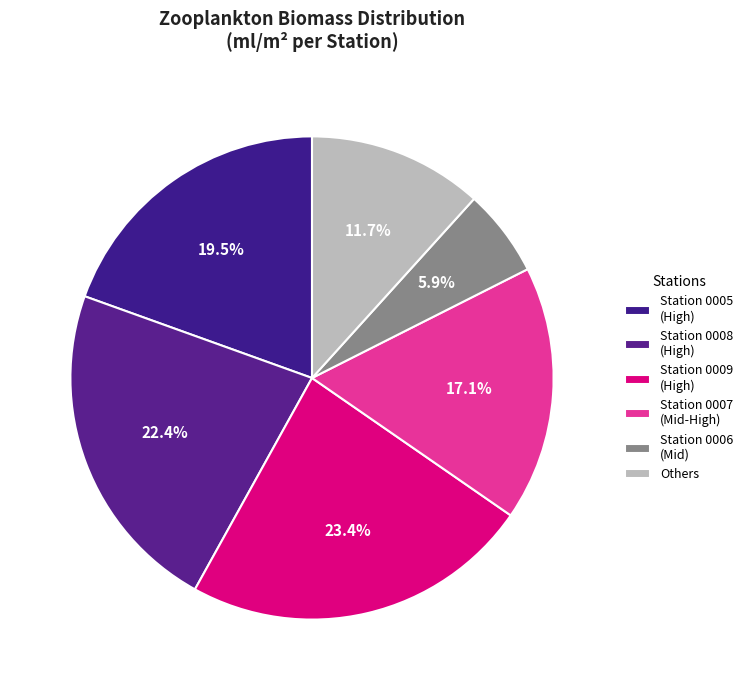

To the nearest percent, what is the average slice percentage?

17%